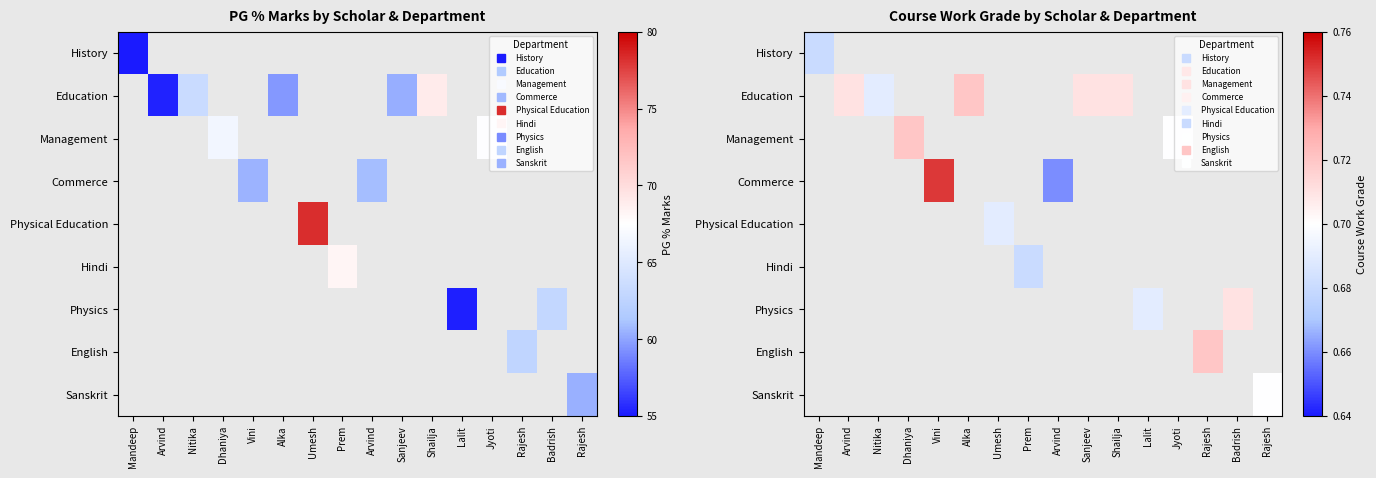

The value of History at Mandeep is 0.7. True or false?

True